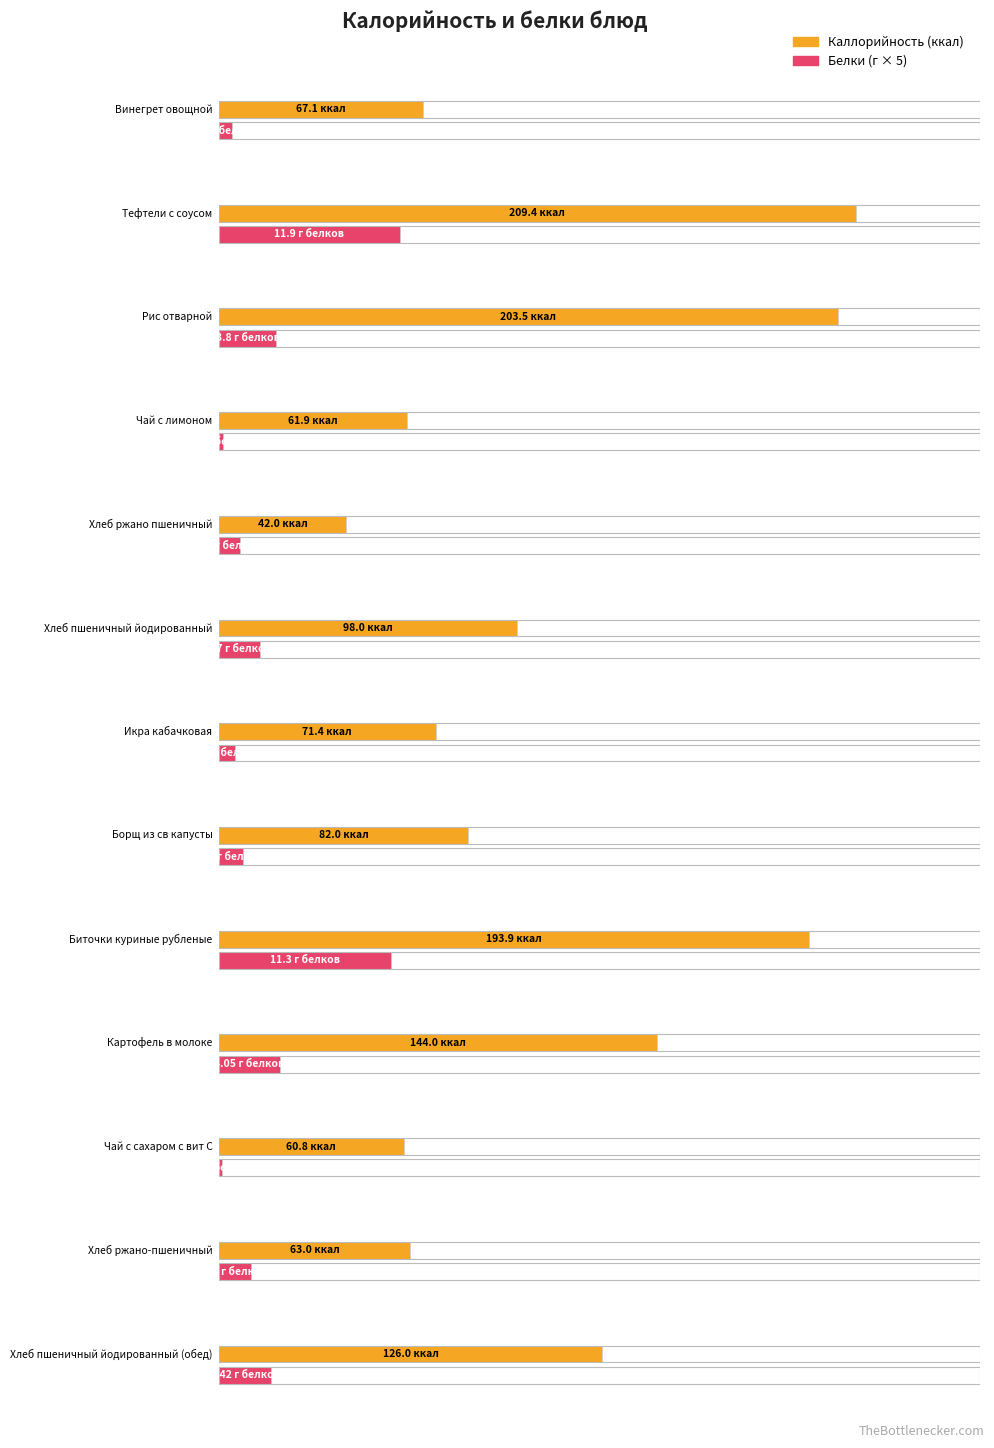

What are all the series names shown in the legend?

Каллорийность, Белки